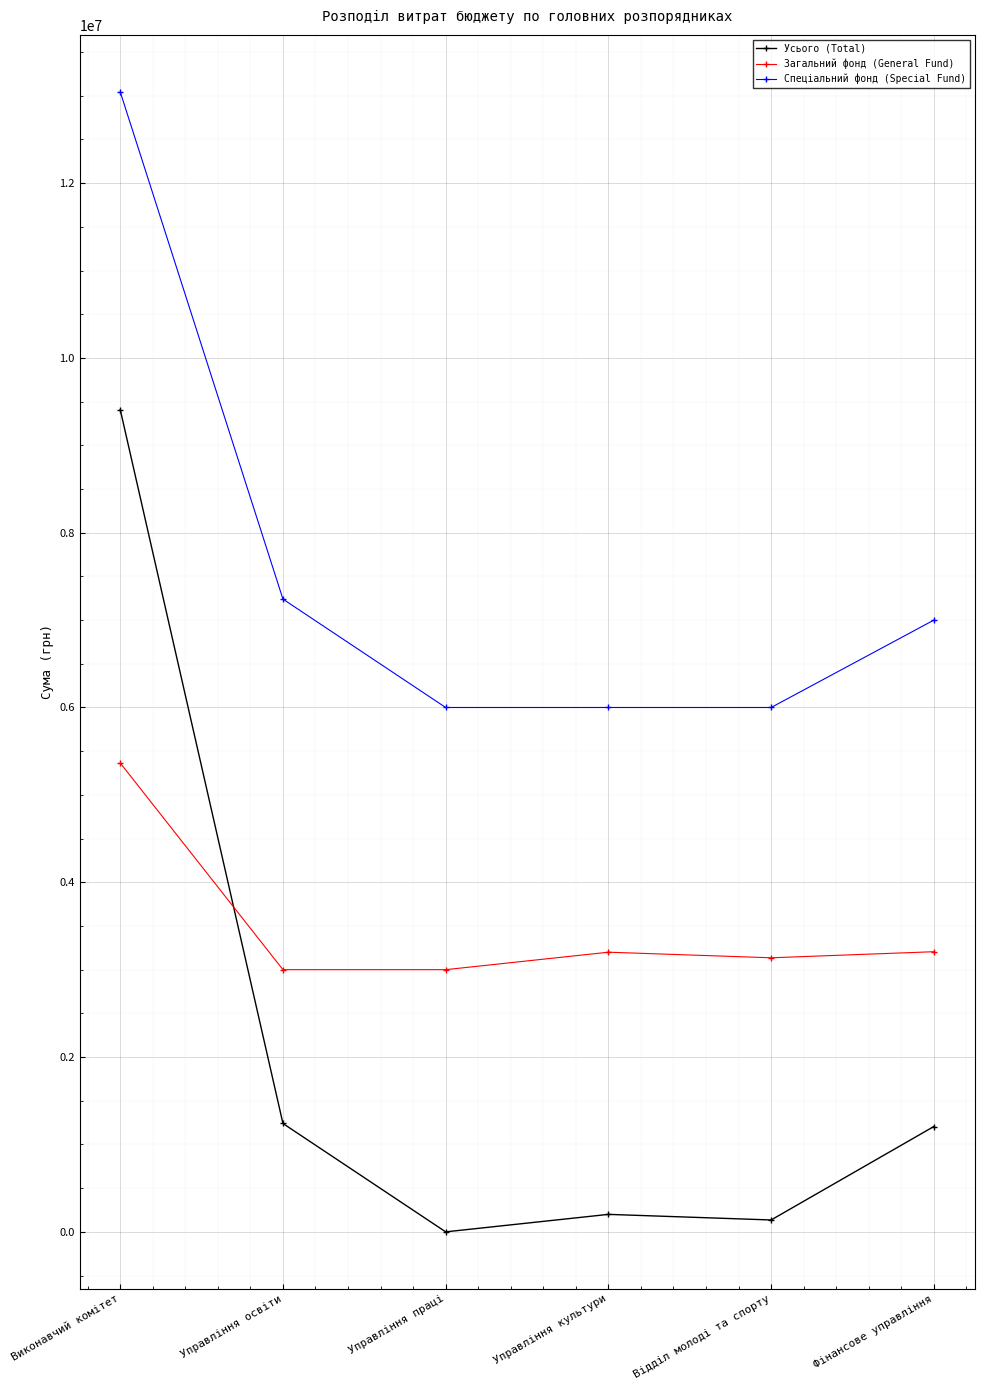

Does the chart display data point markers on the line(s)?

Yes